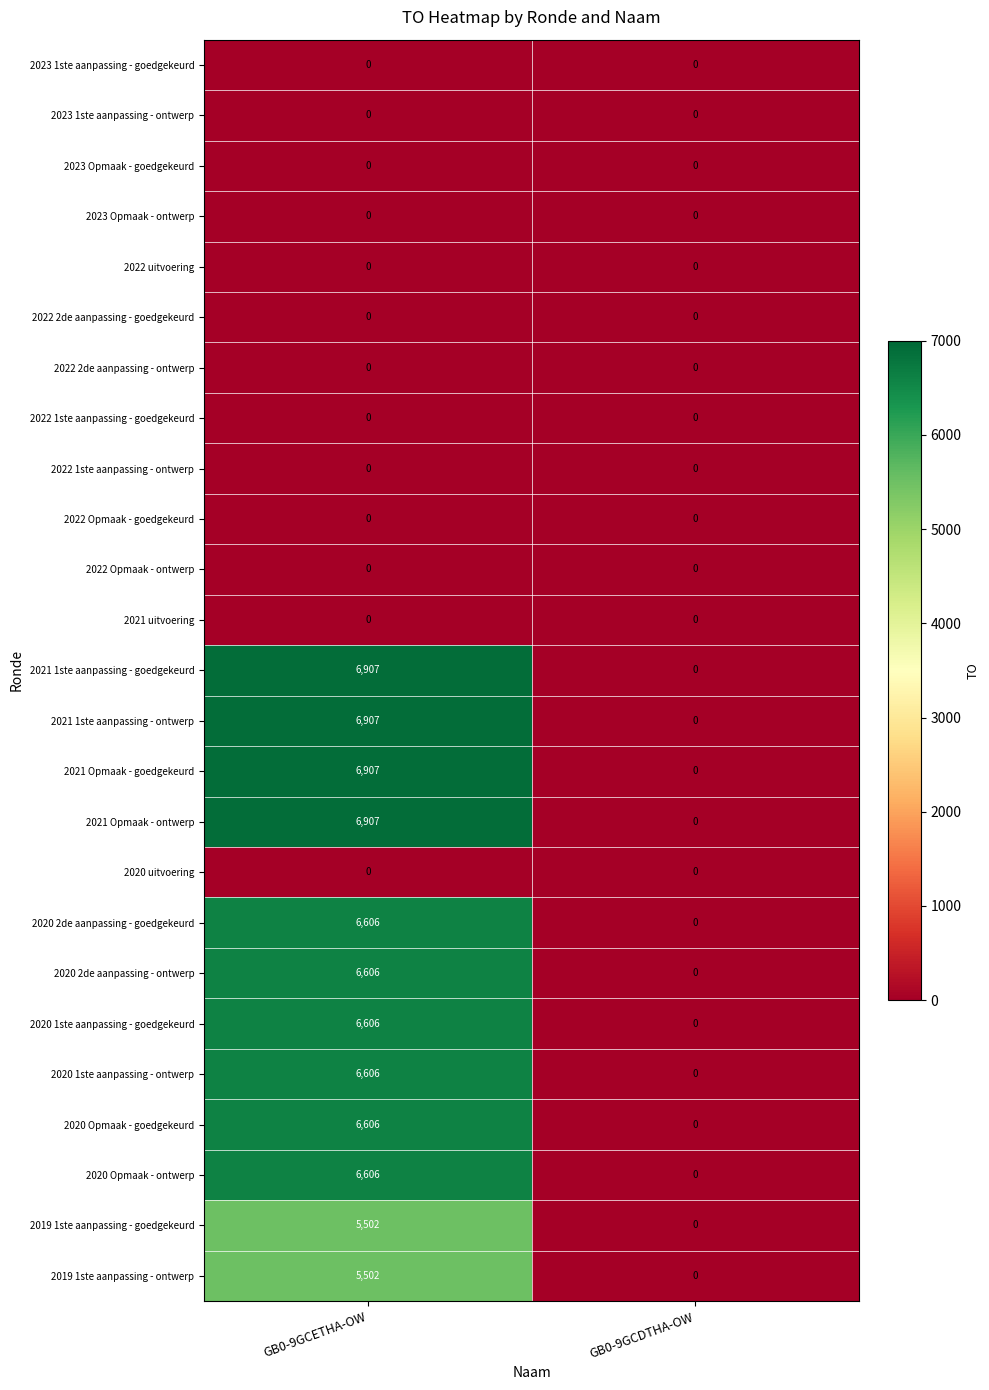

Which label corresponds to the largest value in the chart?

GB0-9GCETHA-OW